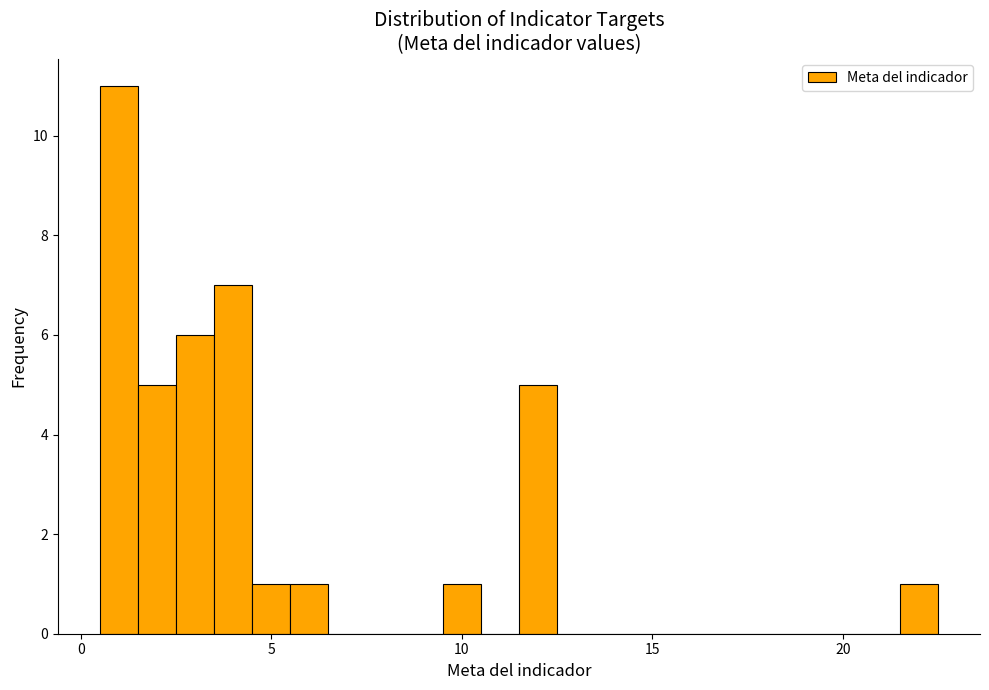

Read against the x-axis, roughly where is the centre of the tallest bar?

1.0